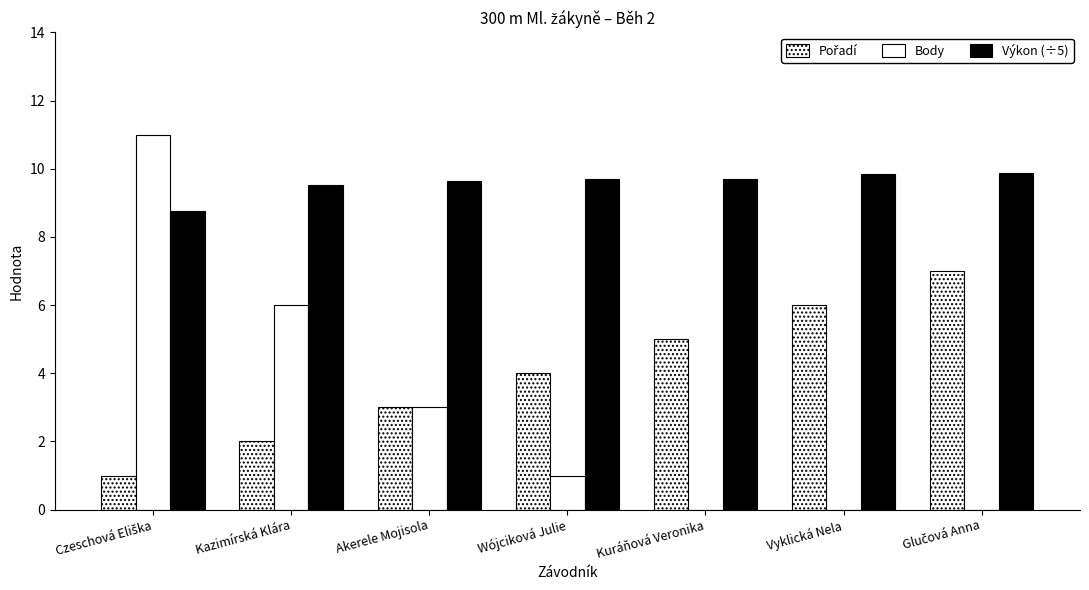

How many groups of bars are there?

7